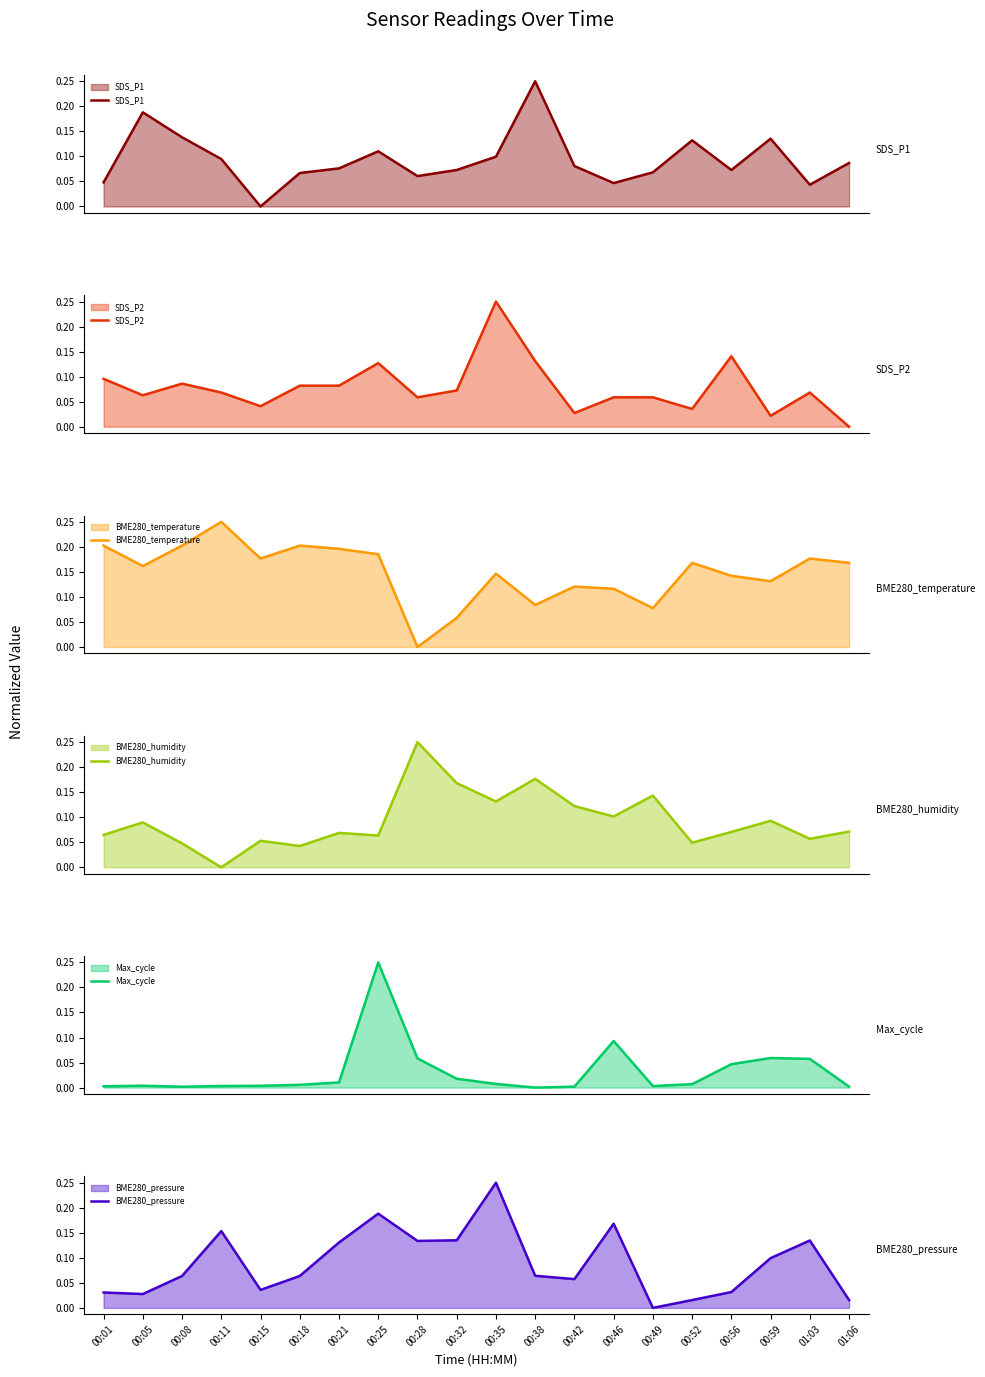

Which has a higher value, 01:03 or 01:06?

01:06